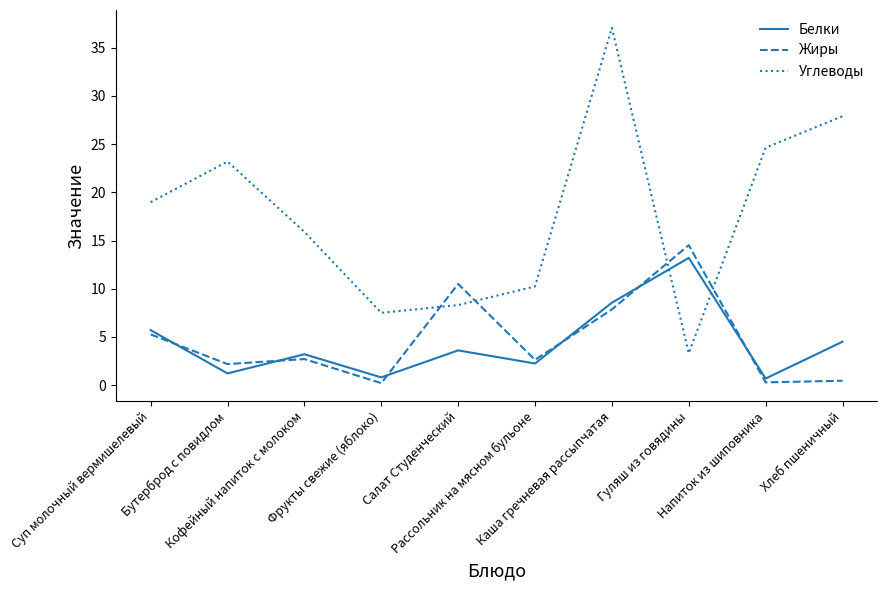

What is the difference between the Жиры values at Гуляш из говядины and Хлеб пшеничный?

14.1